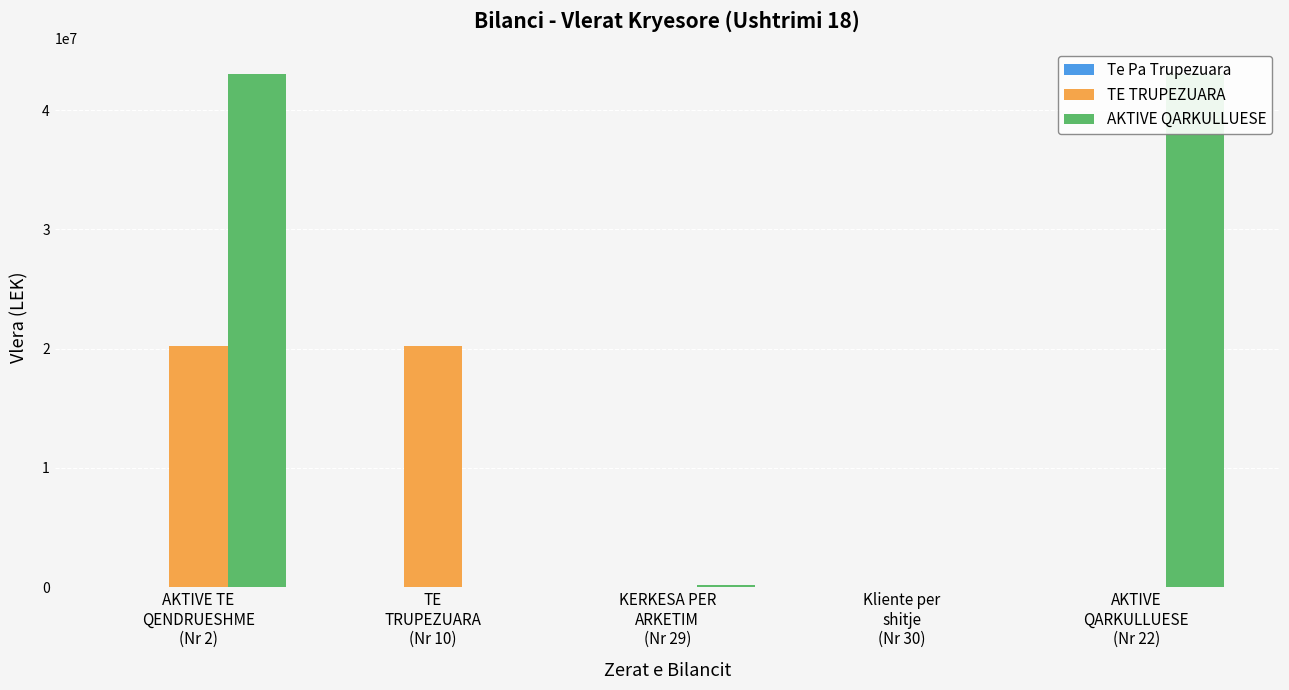

Which series has the largest range (max minus min)?

AKTIVE QARKULLUESE